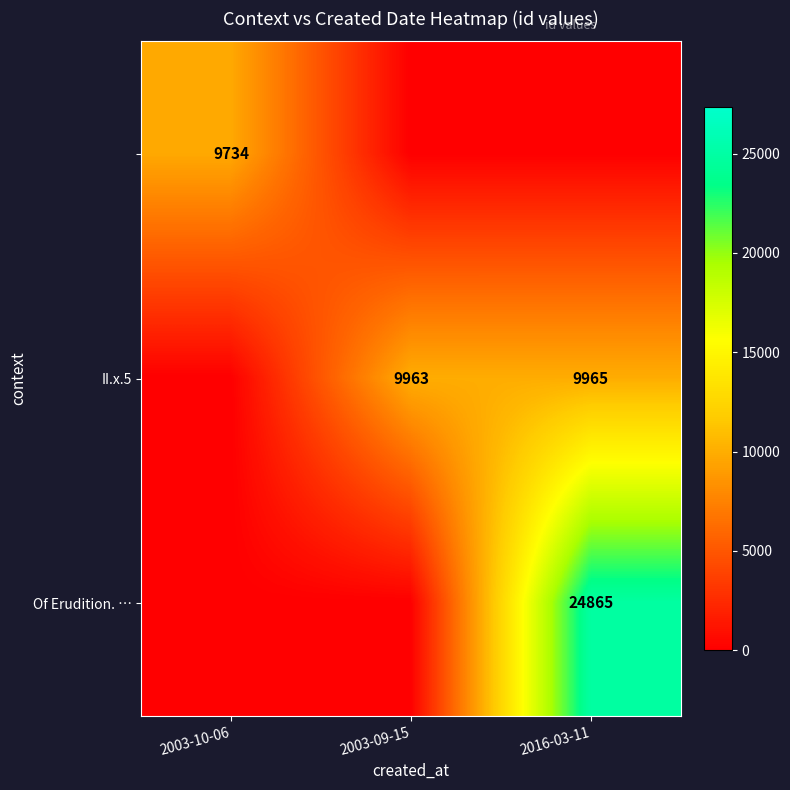

The value of Of Erudition. … at 2016-03-11 is 24865. True or false?

True